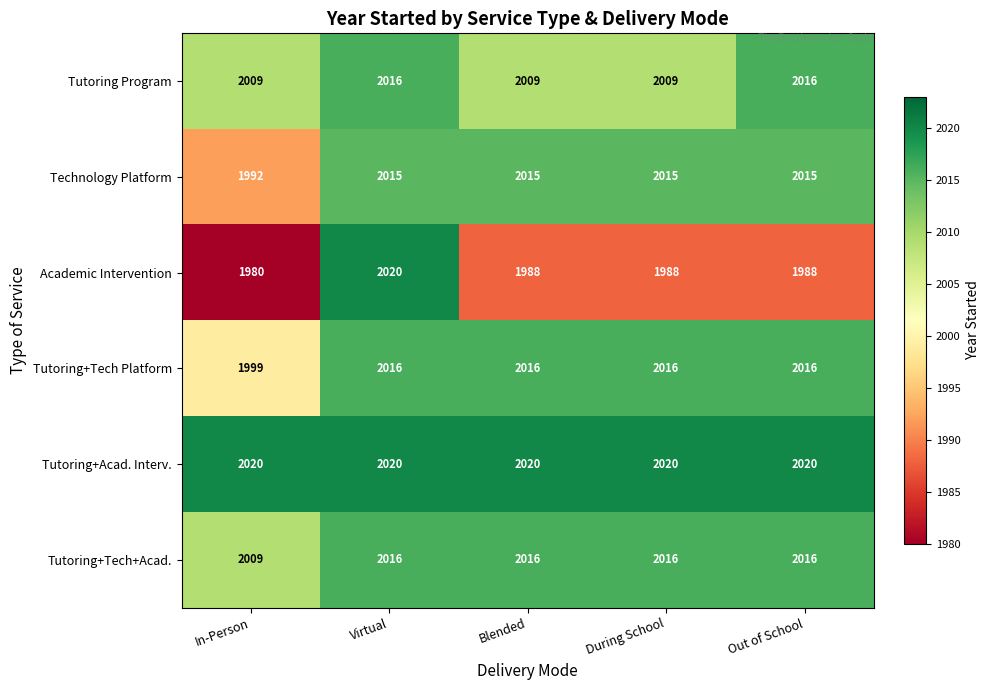

Reading left to right, list all the values displayed in this chart.

Tutoring Program: In-Person=2009	Virtual=2016	Blended=2009	During School=2009	Out of School=2016
Technology Platform: In-Person=1992	Virtual=2015	Blended=2015	During School=2015	Out of School=2015
Academic Intervention: In-Person=1980	Virtual=2020	Blended=1988	During School=1988	Out of School=1988
Tutoring+Tech Platform: In-Person=1999	Virtual=2016	Blended=2016	During School=2016	Out of School=2016
Tutoring+Acad. Interv.: In-Person=2020	Virtual=2020	Blended=2020	During School=2020	Out of School=2020
Tutoring+Tech+Acad.: In-Person=2009	Virtual=2016	Blended=2016	During School=2016	Out of School=2016